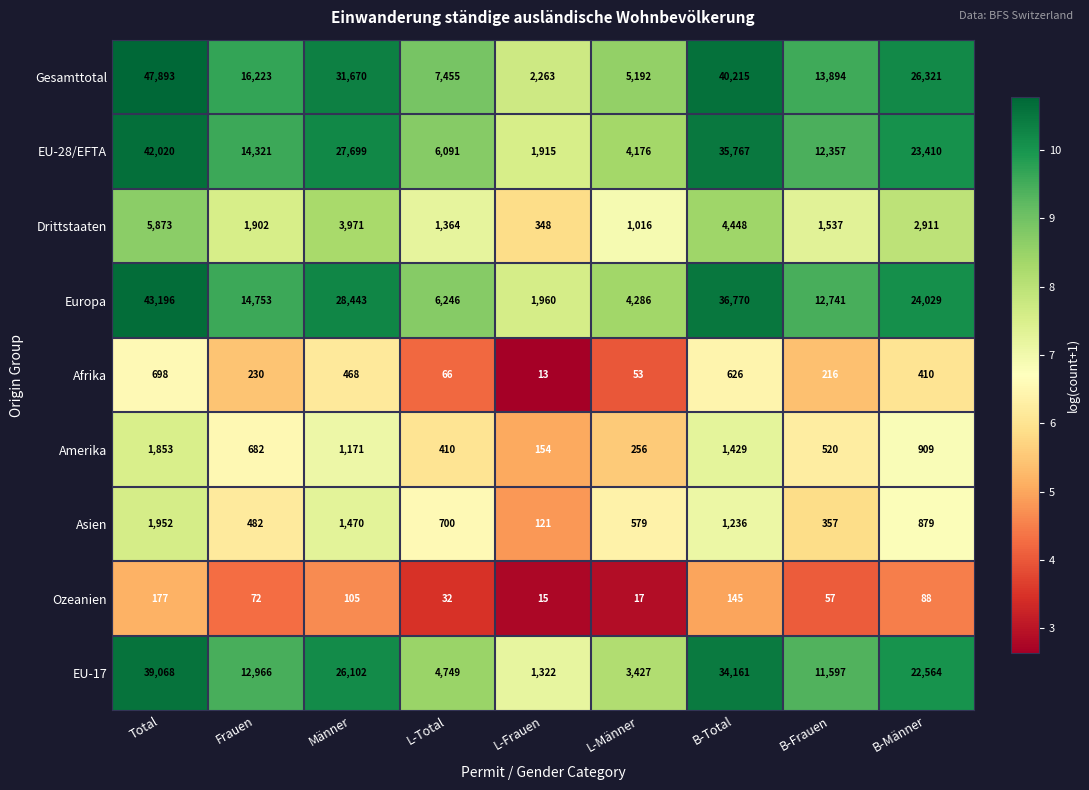

Which series has the largest range (max minus min)?

Gesamttotal